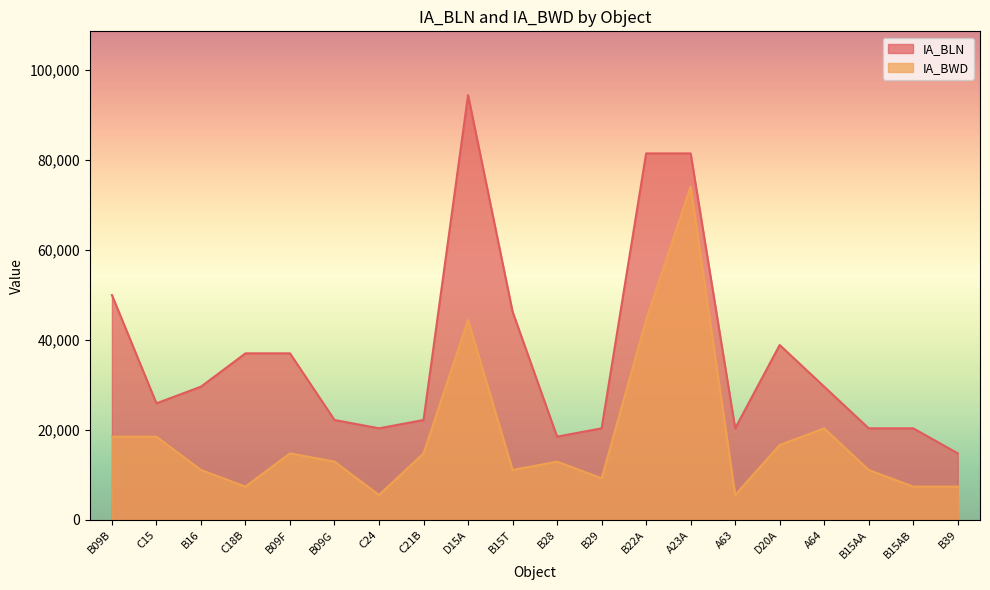

What is the sum of all IA_BLN values?

731540